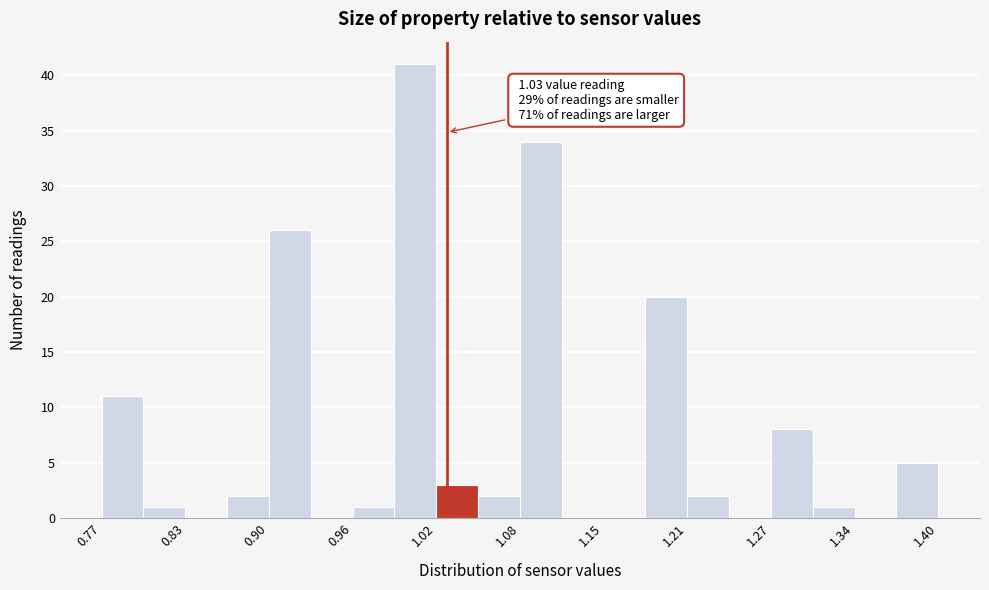

Around what value on the x-axis is the tallest bar? Give the approximate position of its centre, as read against the axis.

1.01